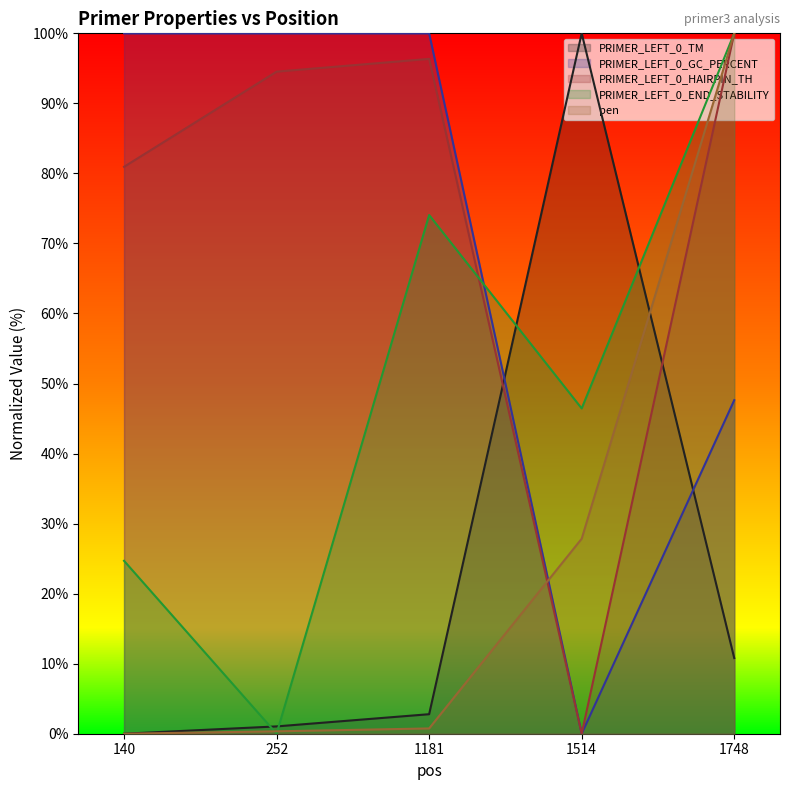

Reading left to right, list all the values displayed in this chart.

PRIMER_LEFT_0_TM: 0.0	1.0	2.8	100.0	10.8
PRIMER_LEFT_0_GC_PERCENT: 100.0	100.0	100.0	0.0	47.6
PRIMER_LEFT_0_HAIRPIN_TH: 80.9	94.5	96.4	0.0	100.0
PRIMER_LEFT_0_END_STABILITY: 24.7	0.0	74.1	46.4	100.0
pen: 0.0	0.3	0.8	27.8	100.0